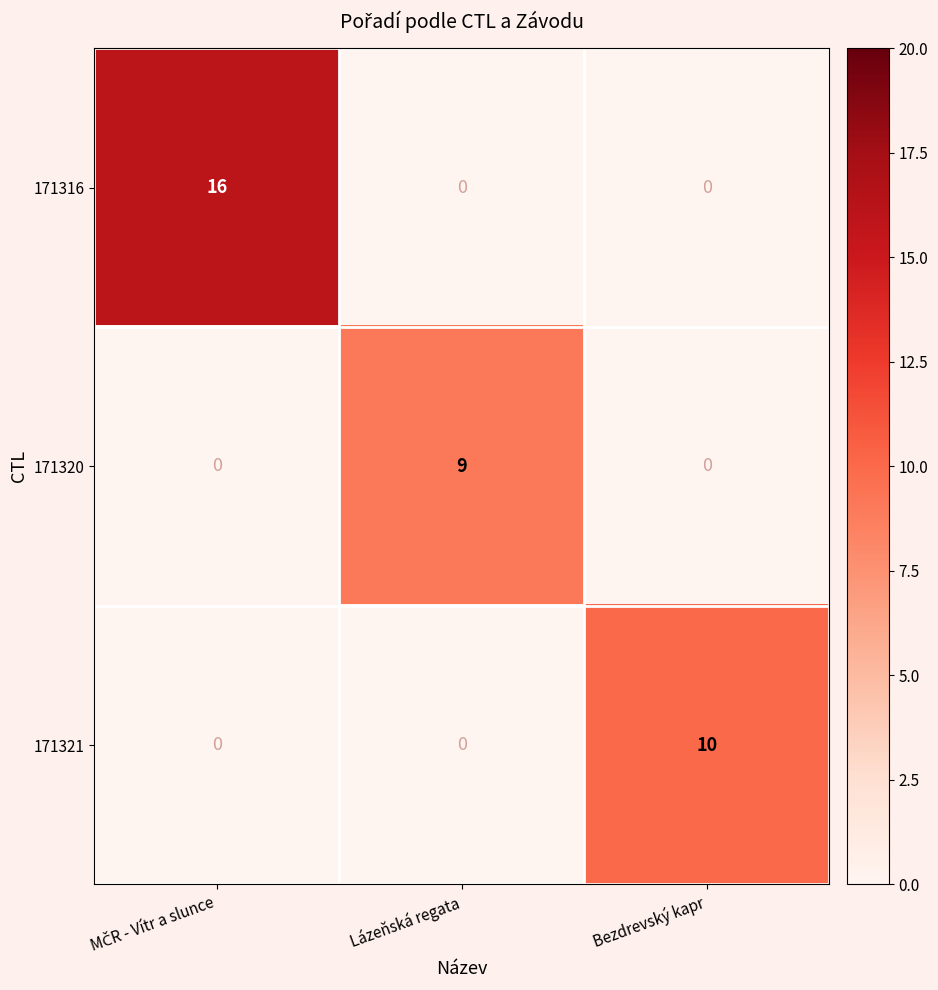

True or false: 171321 has a value of 10 at Bezdrevský kapr.

True